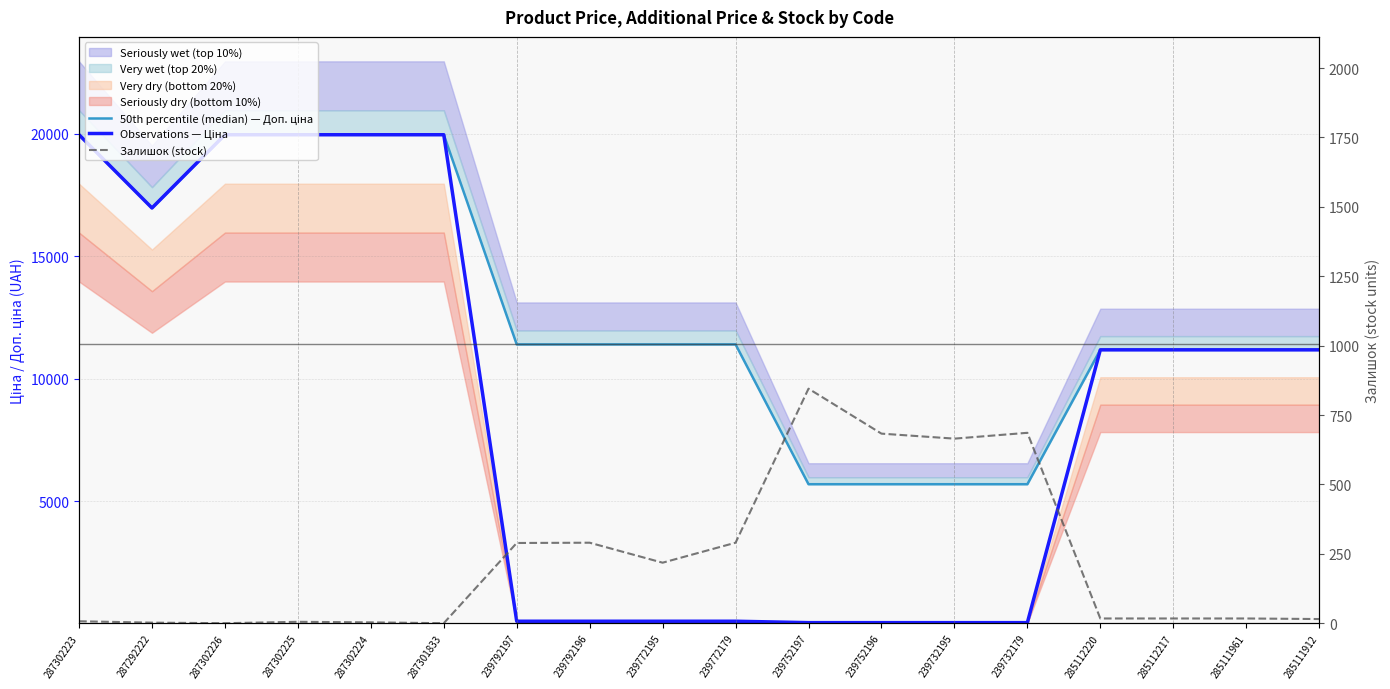

What is the label of the 18th point from the right?

287302223